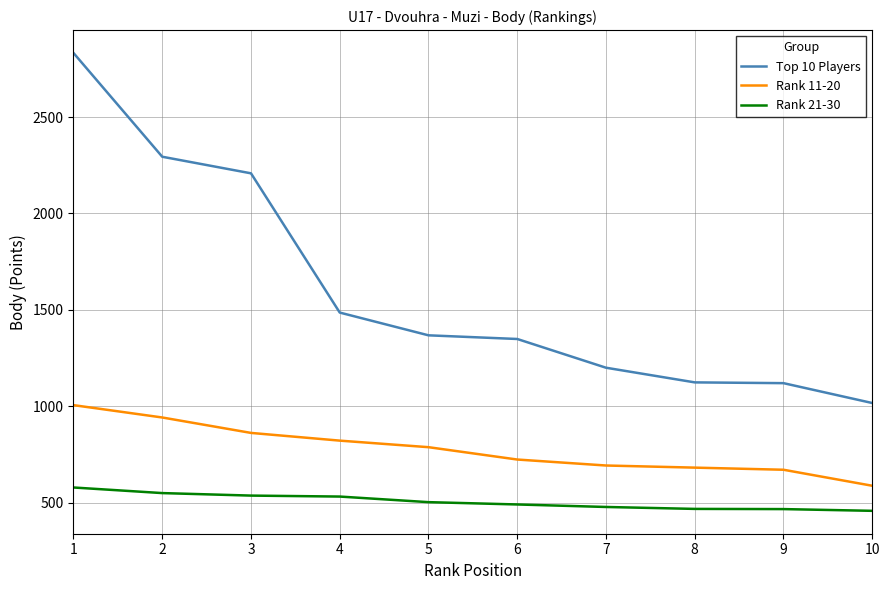

Which category has the highest value in the Top 10 Players series?

1